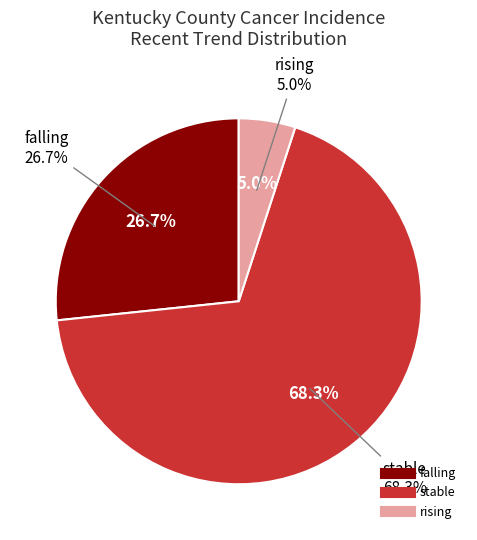

Which category accounts for the majority?

stable